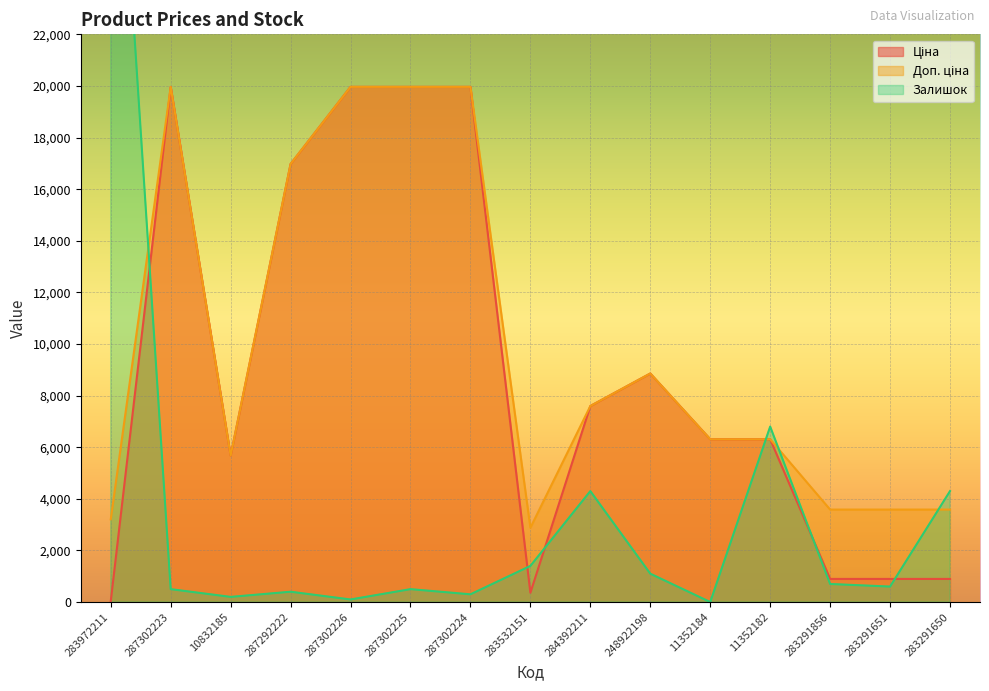

True or false: Залишок and Доп. ціна intersect in this chart.

True